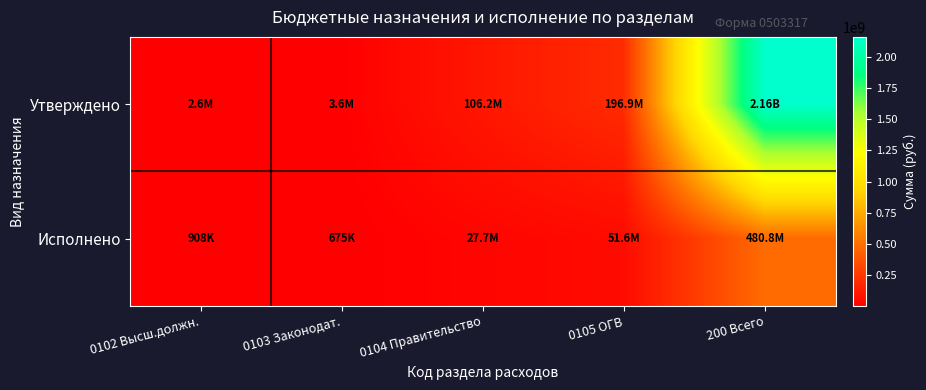

Reading left to right, list all the values displayed in this chart.

Утверждено: 0102 Высш.должн.=2637587.2	0103 Законодат.=3580002.0	0104 Правительство=106167850.6	0105 ОГВ=196860439.1	200 Всего=2162428973.6
Исполнено: 0102 Высш.должн.=908085.9	0103 Законодат.=674621.5	0104 Правительство=27731496.1	0105 ОГВ=51581066.4	200 Всего=480798922.8